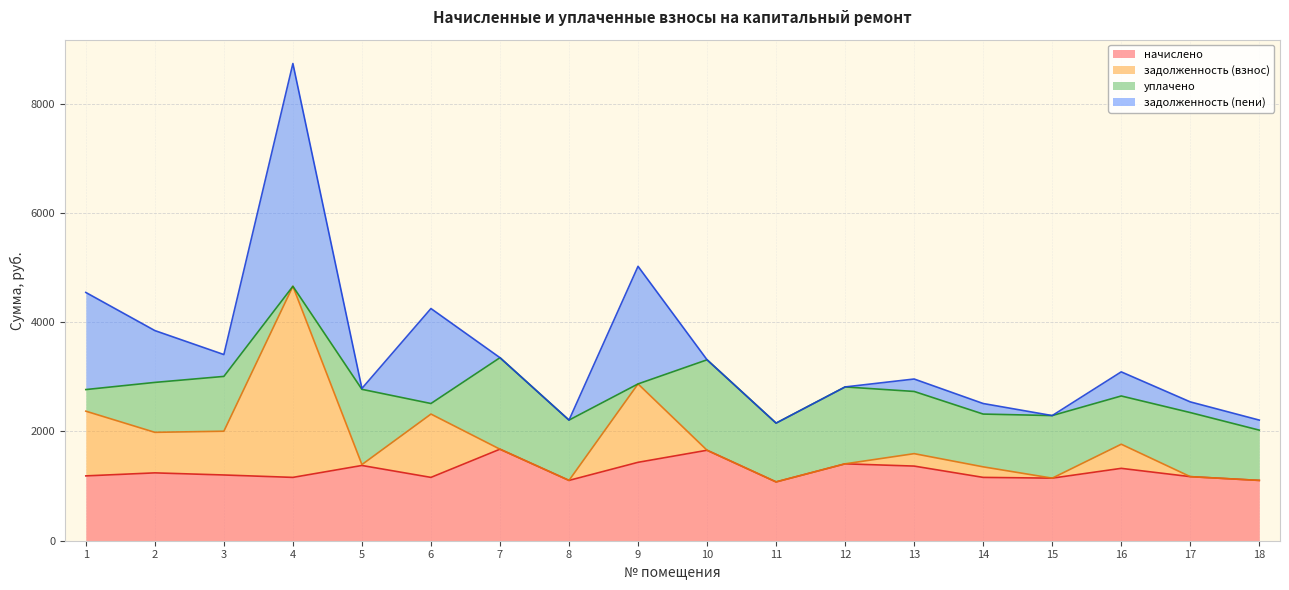

How many lines are shown in the chart?

4